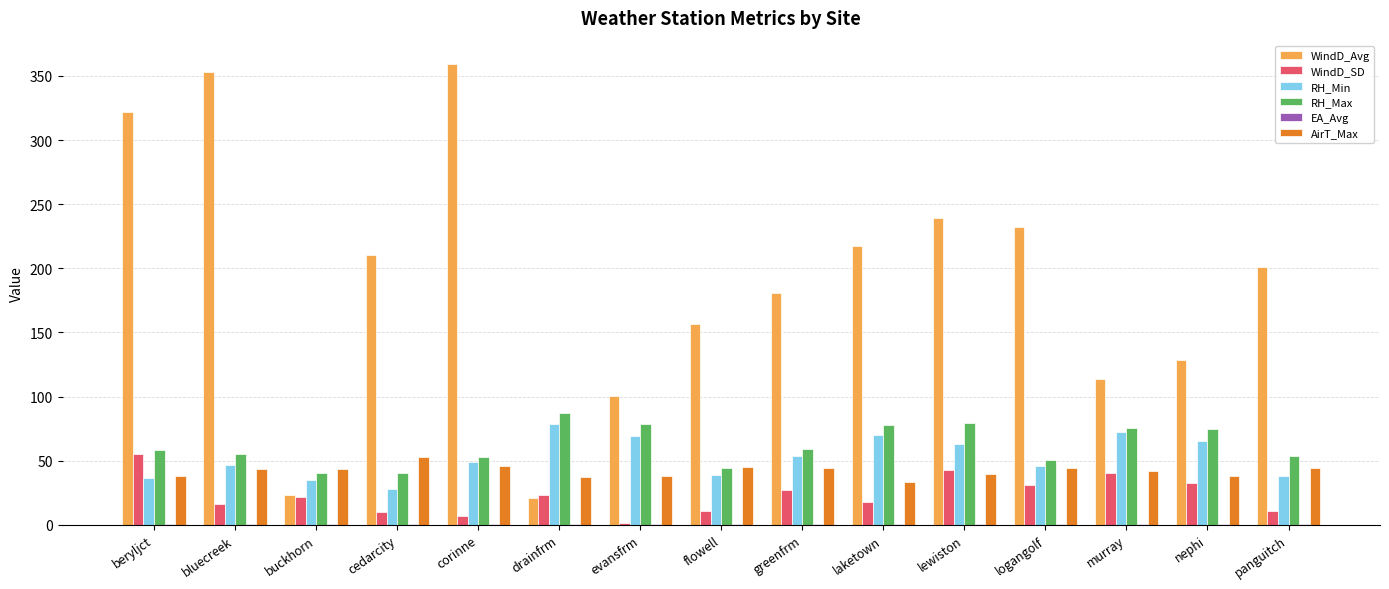

At which label does RH_Max reach its peak?

drainfrm